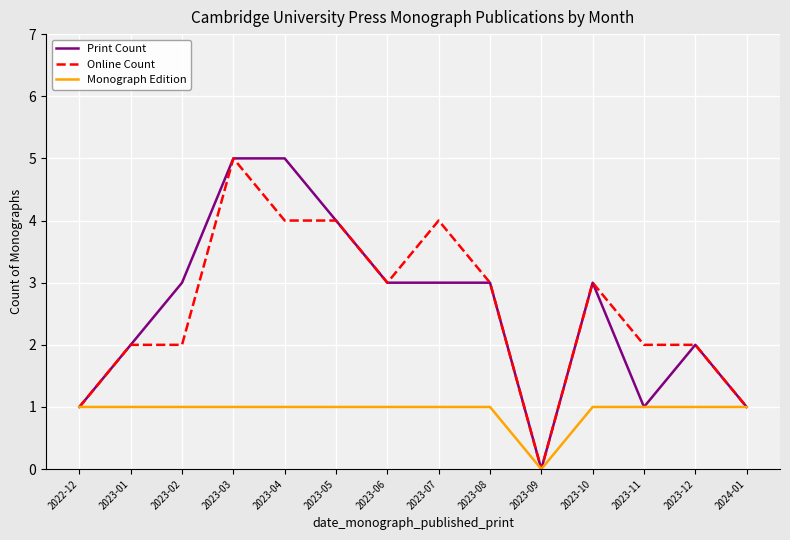

What position from the right is 2024-01?

1